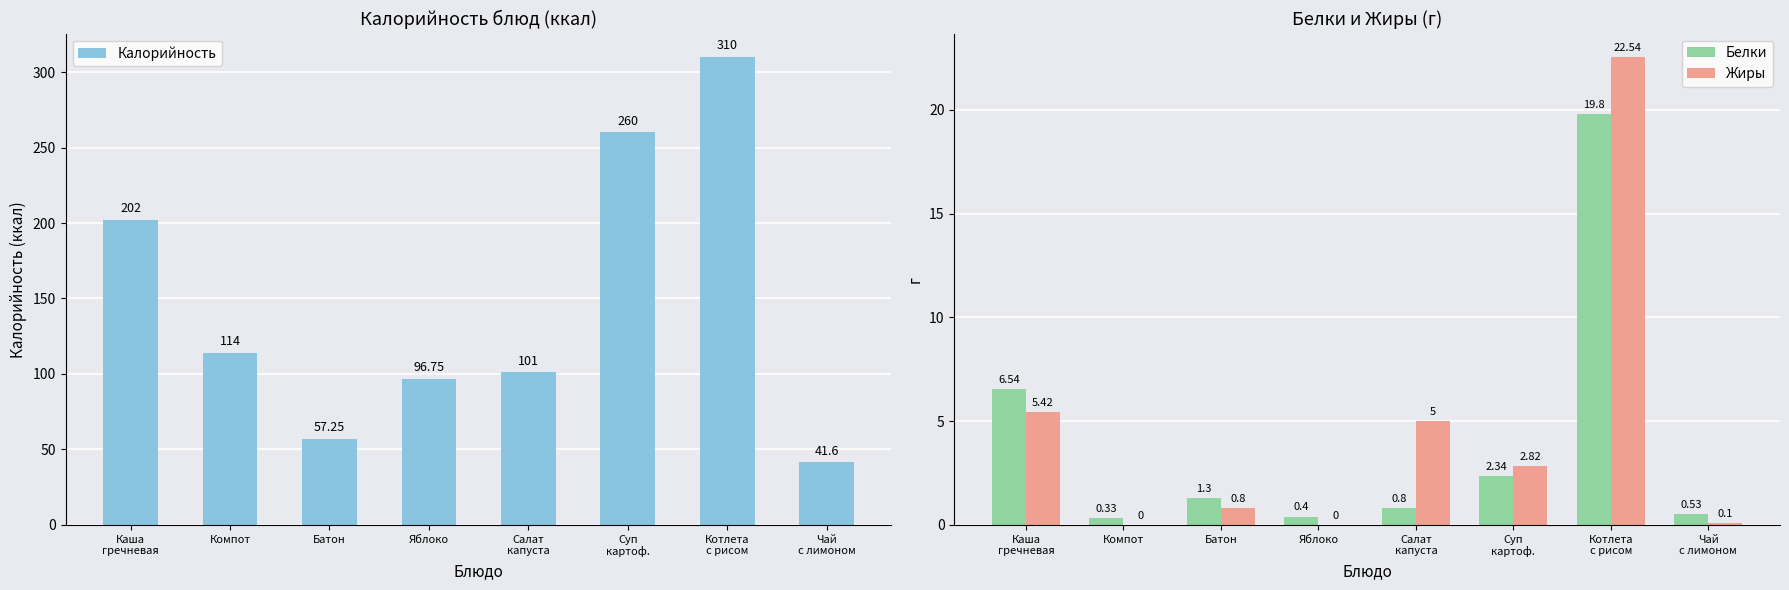

How many bars are there in total?

24